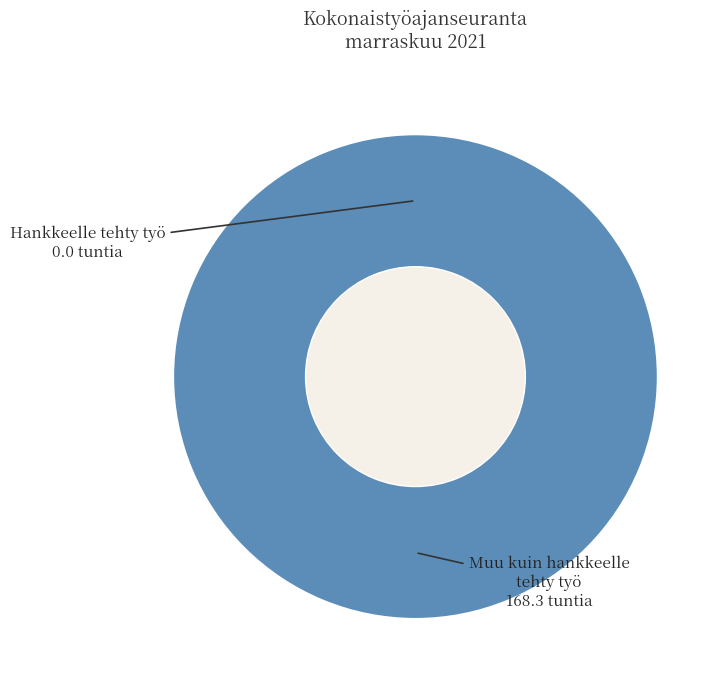

How many segments does this pie chart have?

2